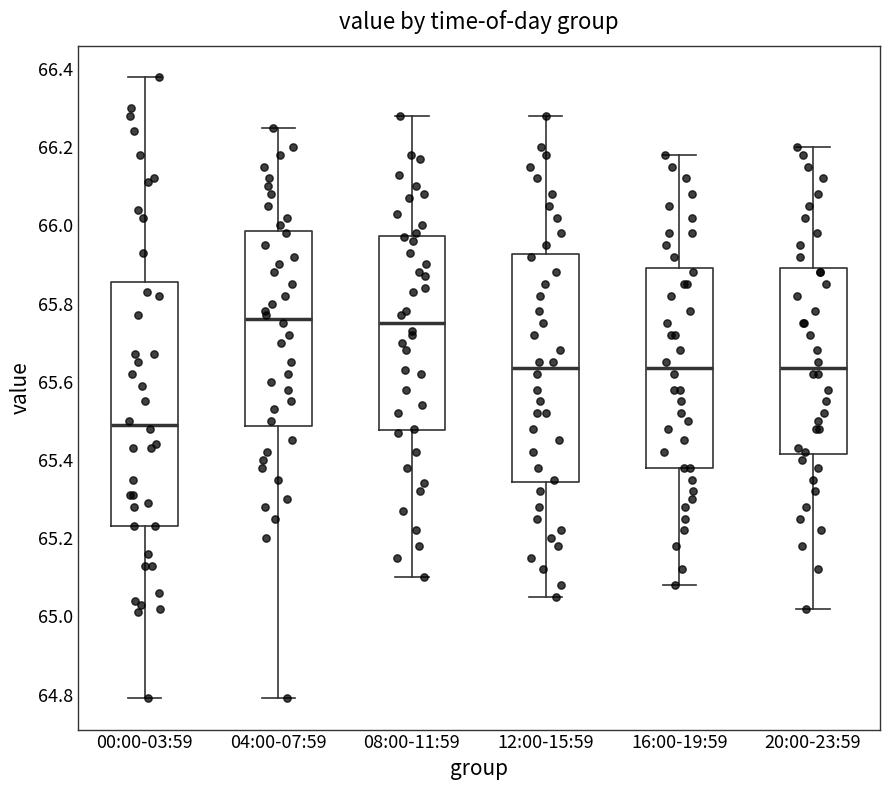

Where is the upper edge of the box for 04:00-07:59 on the y-axis? The values are not printed on the chart, so give them approximately, as read against the axis.

65.98